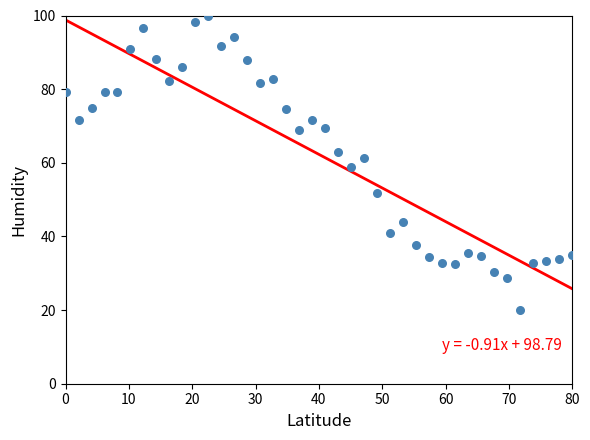

What is the range of X values (max minus min)?

80.0